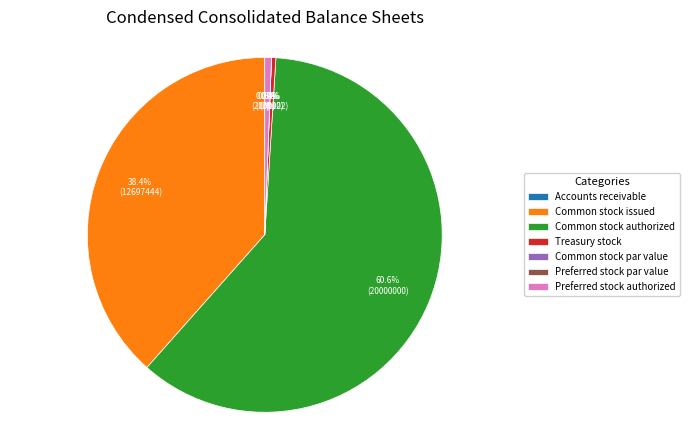

Which slice represents more than half of the pie?

Common stock, shares authorized